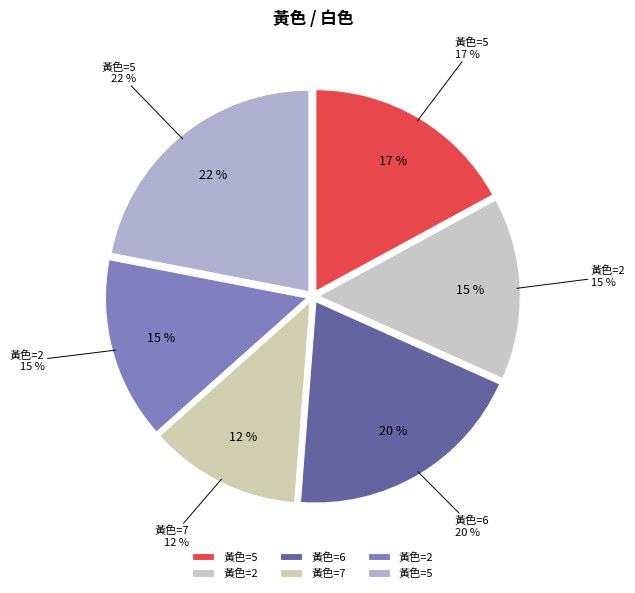

Do 6 and 7 together represent more than half of the pie?

No